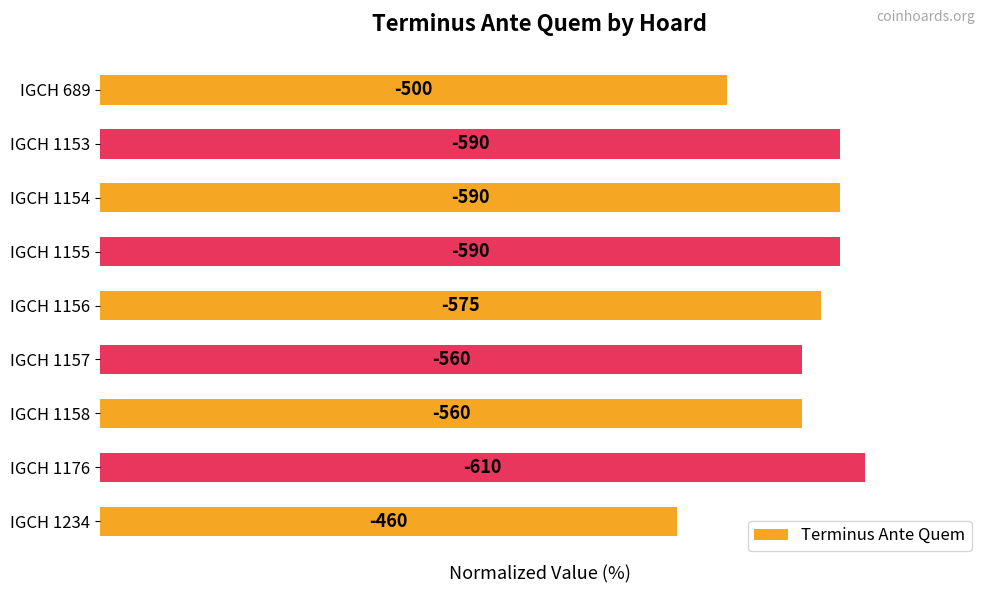

Where does the data first go above 94?

IGCH 1153